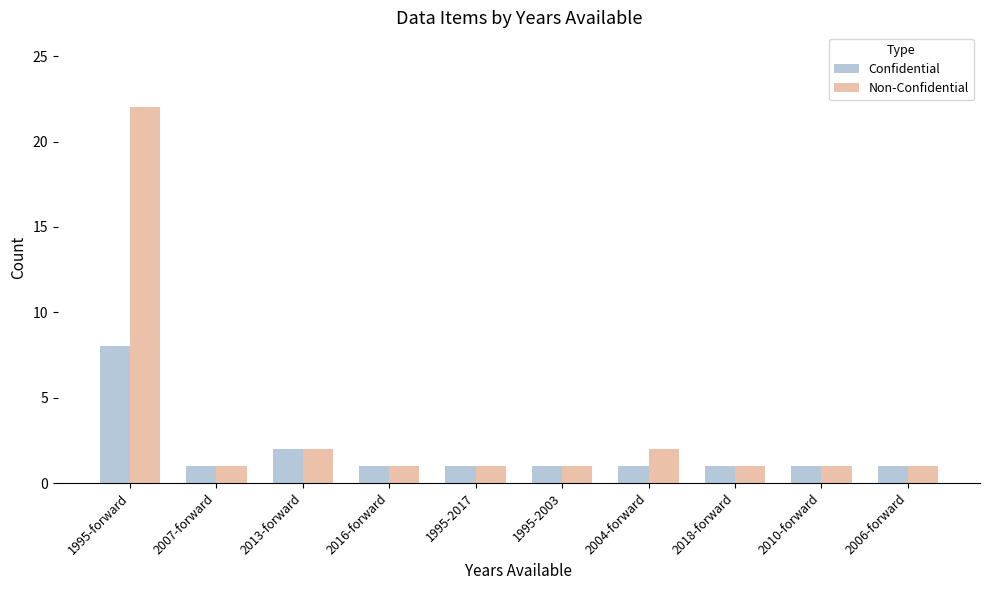

How many groups of bars are there?

10